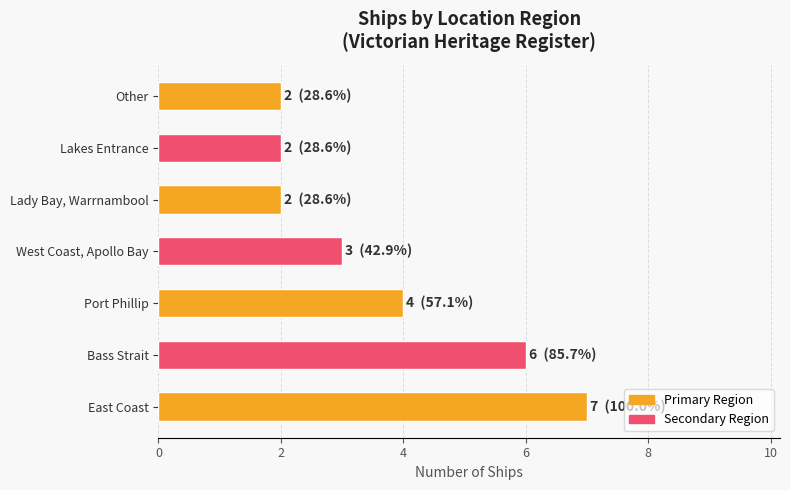

How many data points are less than 3?

3